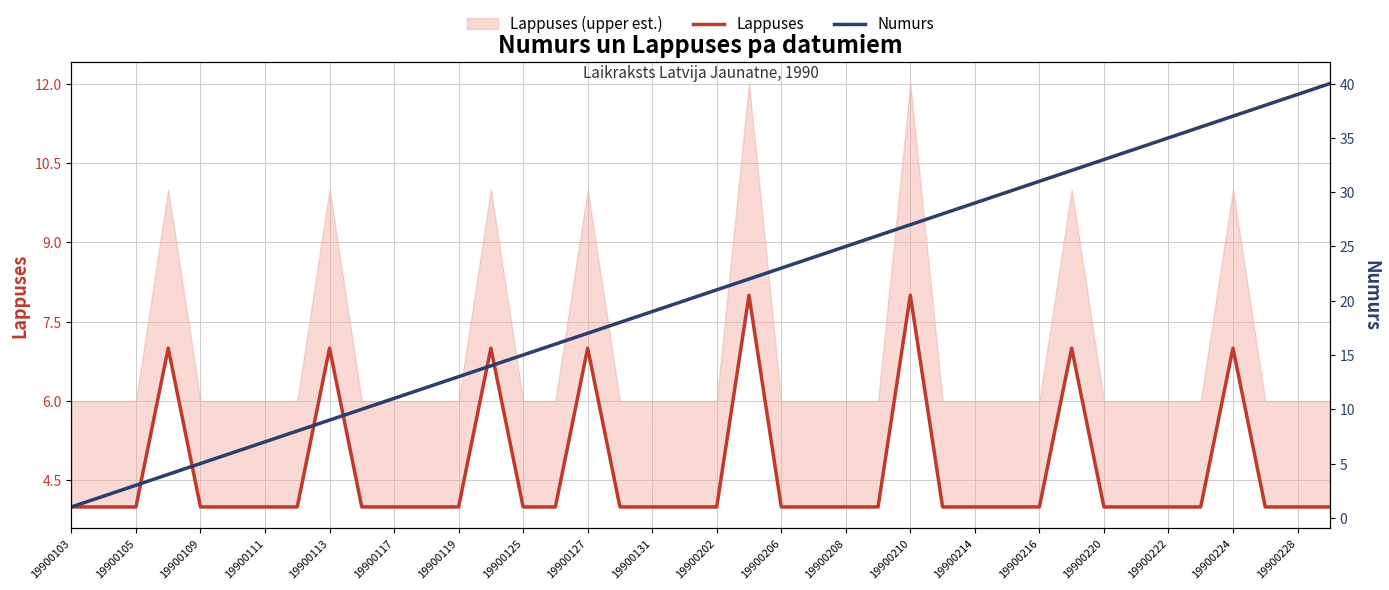

Which series has the largest range (max minus min)?

Numurs